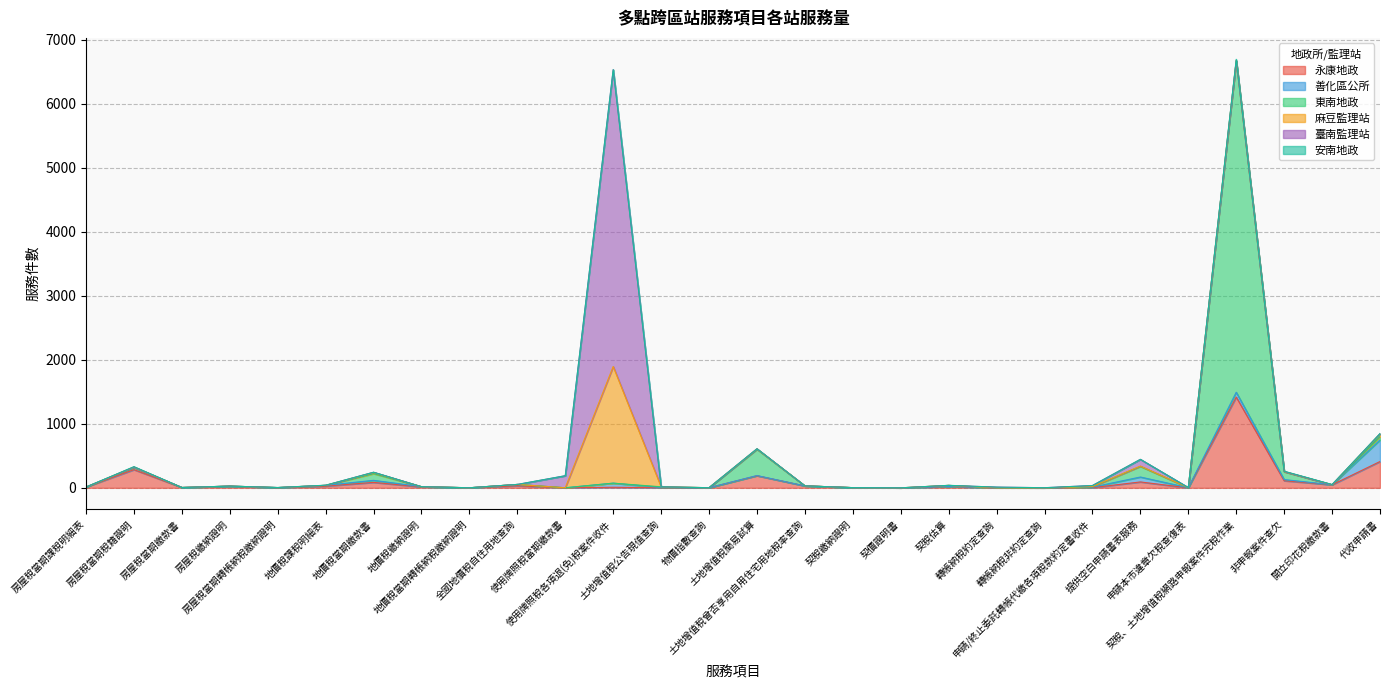

Between 地價稅課稅明細表 and 非申報案件查欠, which series saw the biggest shift?

東南地政